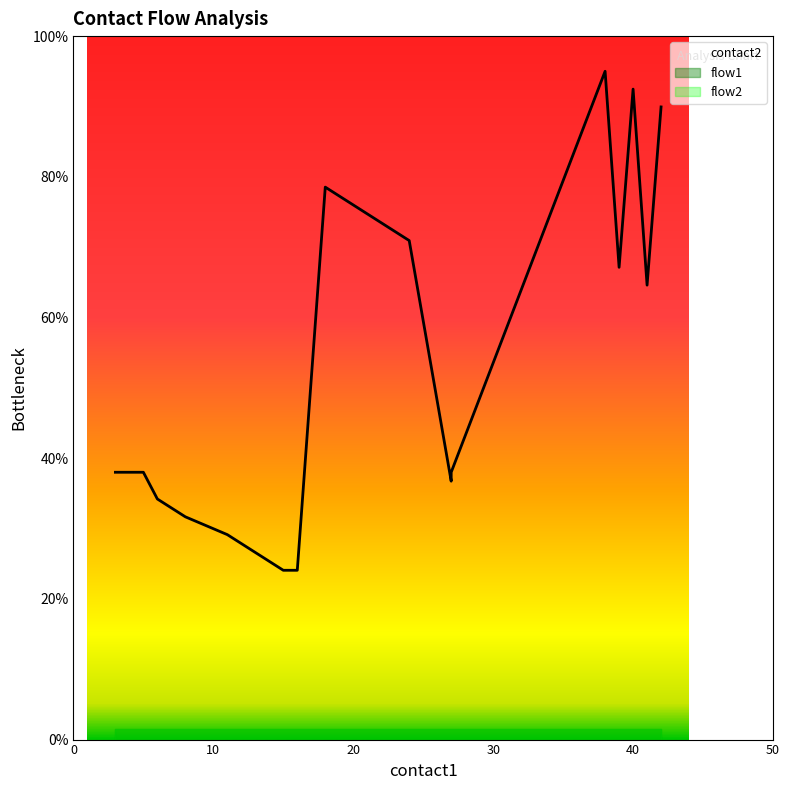

What is the value of the 4th point from the left?

31.7